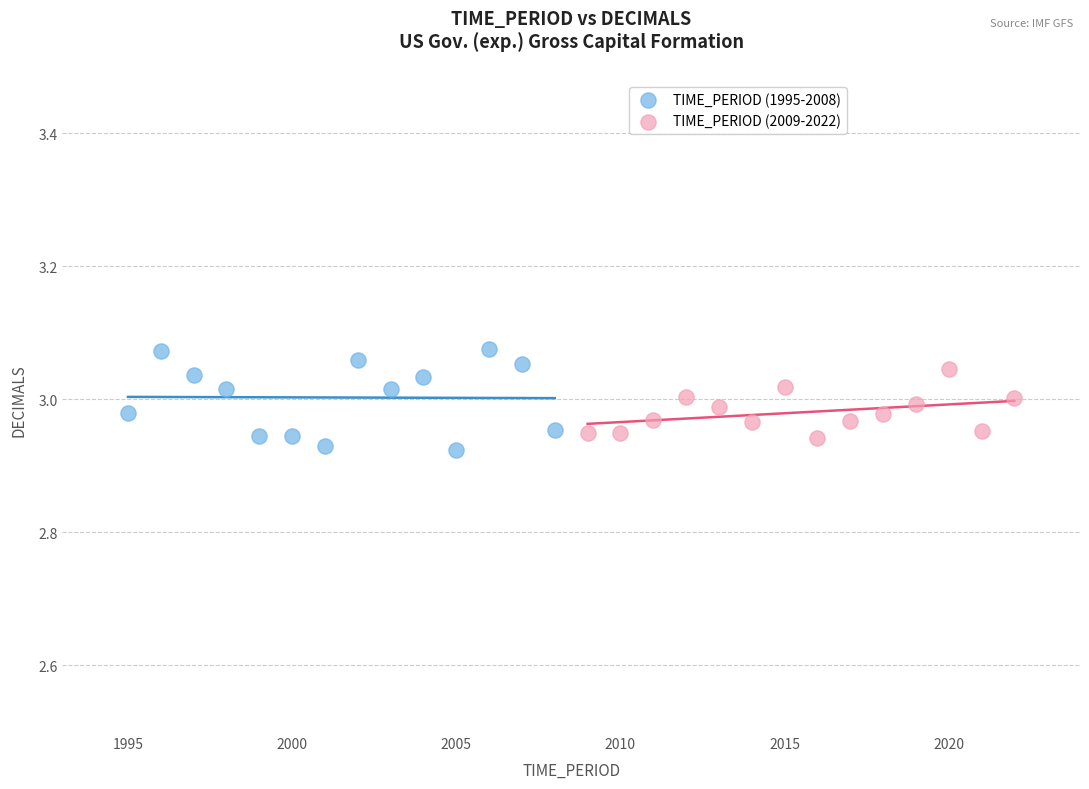

Which series contains the lowest Y value?

TIME_PERIOD (1995-2008)